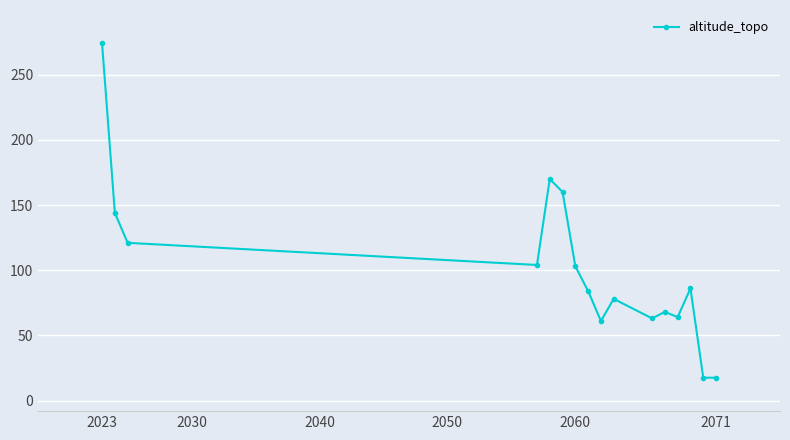

What is the value of the 4th point from the left?

104.0